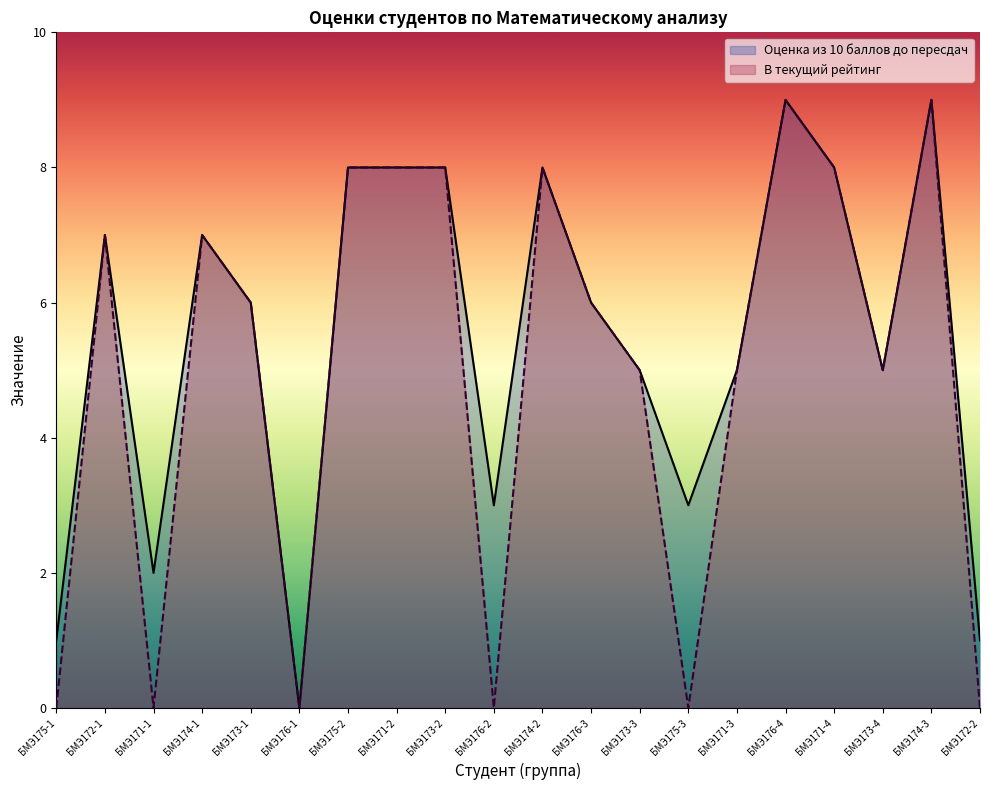

Reading left to right, what are all the values shown in this chart?

Оценка из 10 баллов до пересдач: 1	7	2	7	6	0	8	8	8	3	8	6	5	3	5	9	8	5	9	1
В текущий рейтинг: 0	7	0	7	6	0	8	8	8	0	8	6	5	0	5	9	8	5	9	0